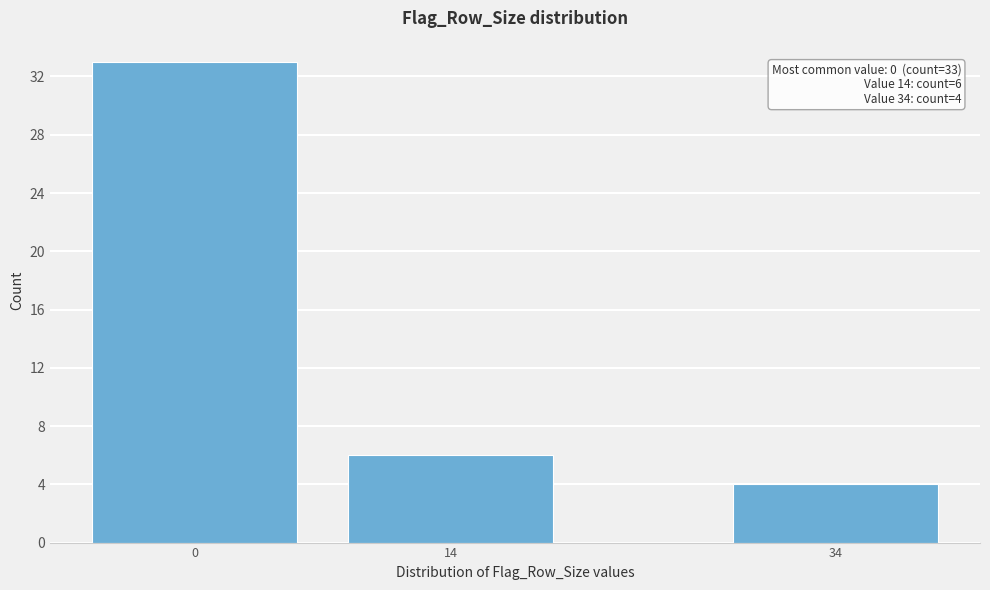

Reading right to left, list all the values displayed in this chart.

34=4	14=6	0=33